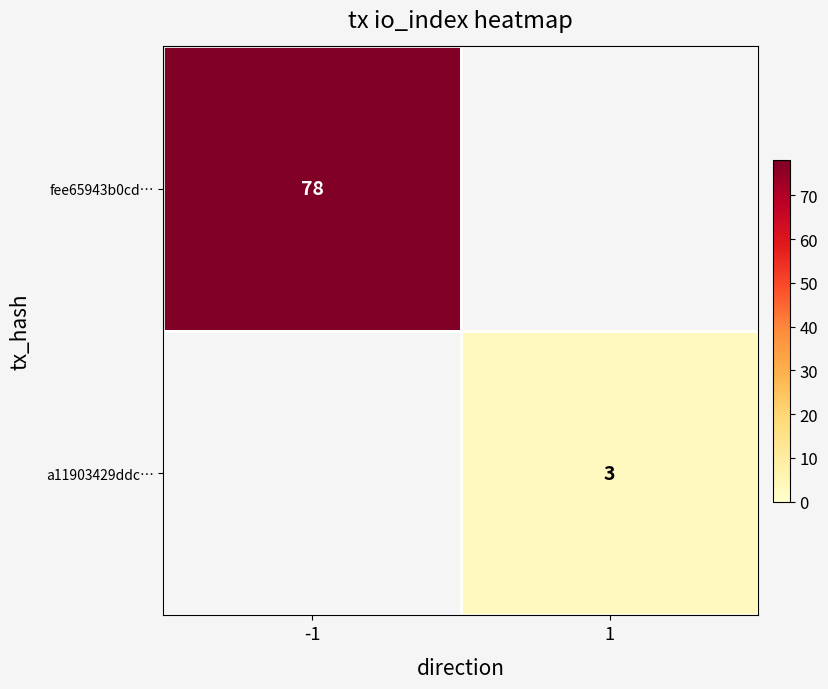

At how many categories does at least one series exceed 35?

1